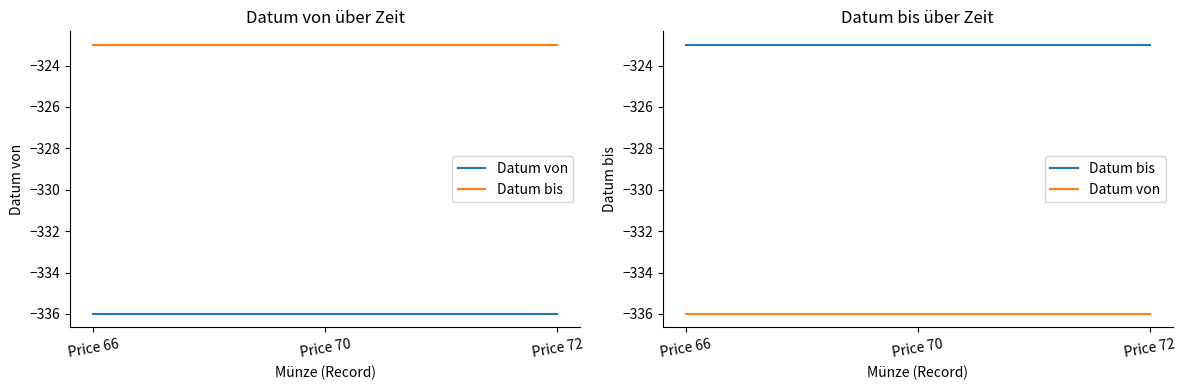

Rank the series by their maximum value, from lowest to highest.

Datum von, Datum bis